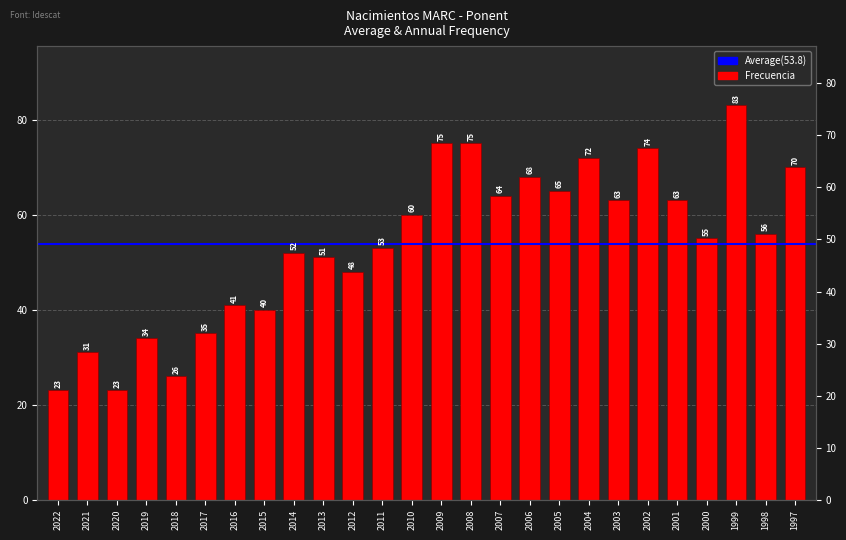

What is the value of the 20th bar from the left?

63